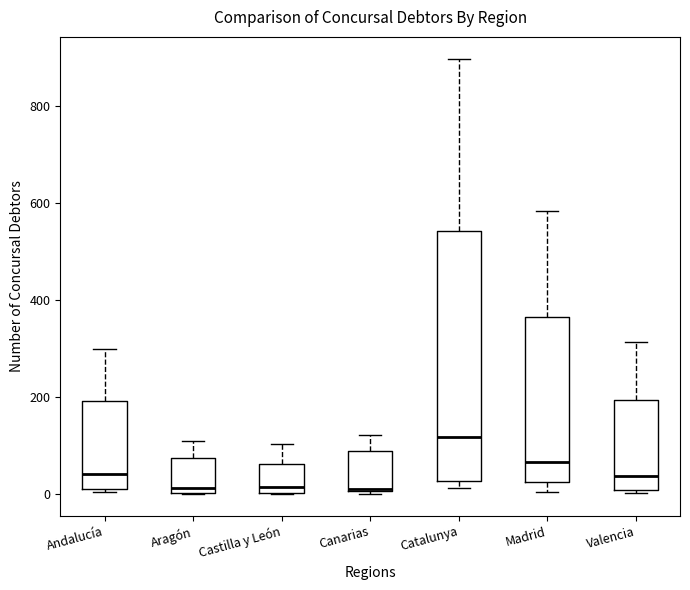

Reading left to right, transcribe this box plot: for each box, give where its median line is, the range the box spans, and where its two whiskers end, as read against the y-axis. The values are not printed on the chart, so give them approximately, as read against the axis.

Andalucía: median 40, box 0 to 200, whiskers 0 (just below the box's lower edge) to 300
Aragón: median 20, box 0 to 80, whiskers 0 to 100
Castilla y León: median 20, box 0 to 60, whiskers 0 to 100
Canarias: median 20, box 0 to 80, whiskers 0 to 120
Catalunya: median 120, box 20 to 540, whiskers 20 (just below the box's lower edge) to 900
Madrid: median 60, box 20 to 360, whiskers 0 to 580
Valencia: median 40, box 0 to 200, whiskers 0 (just below the box's lower edge) to 320